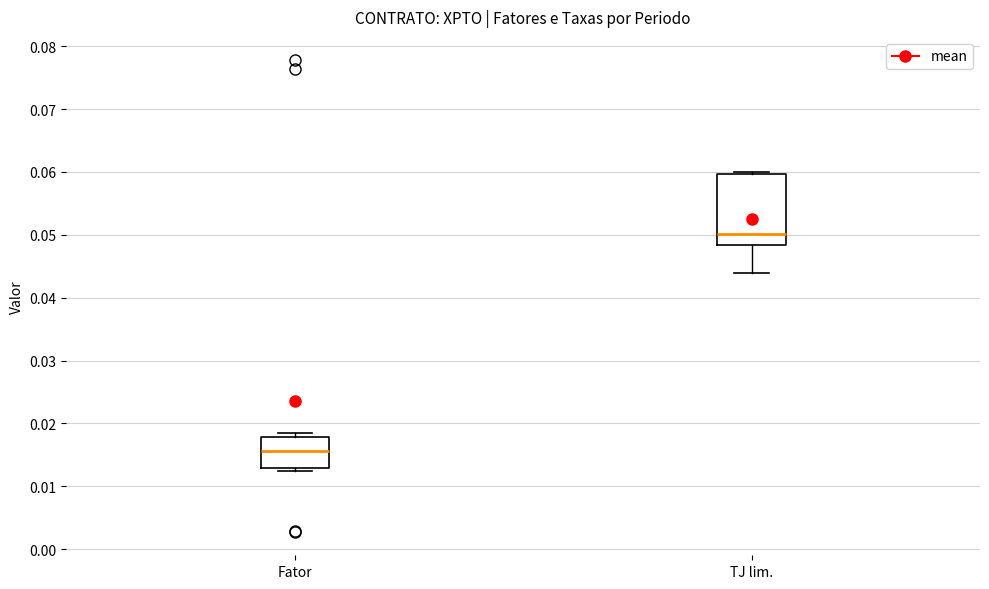

Which box is the tallest, from its lower edge to its upper edge?

TJ lim.